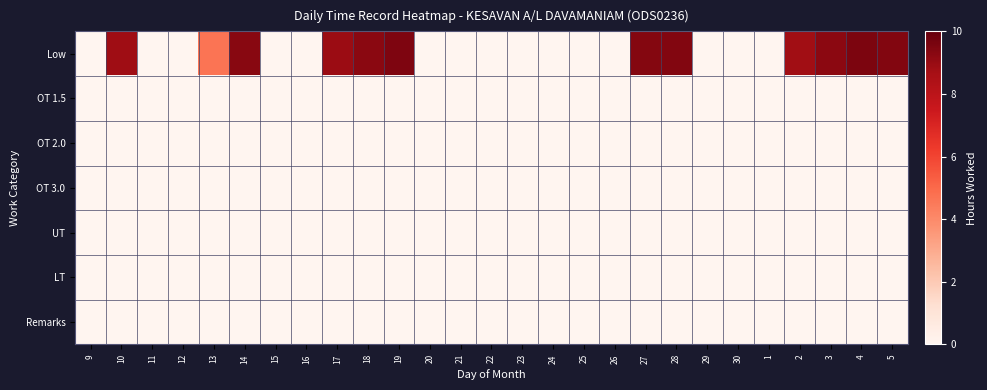

Which has a higher value, 1 or 27?

27